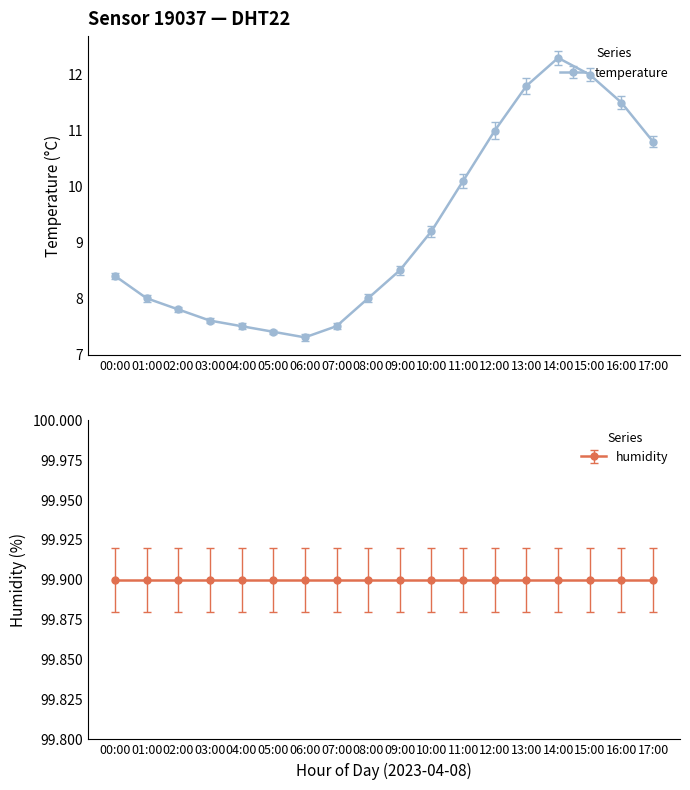

What is the label of the 15th point from the left?

14:00